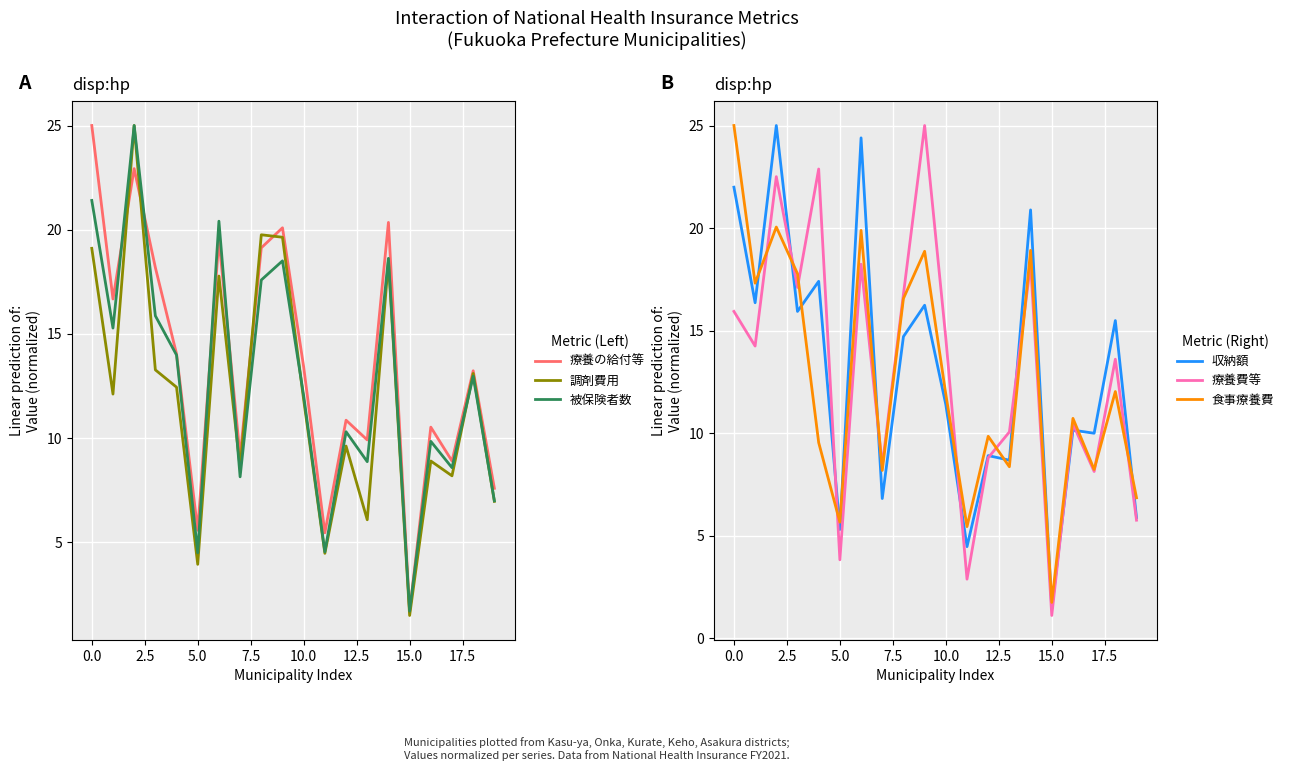

Which category has the lowest value in the 被保険者数 series?

15.0